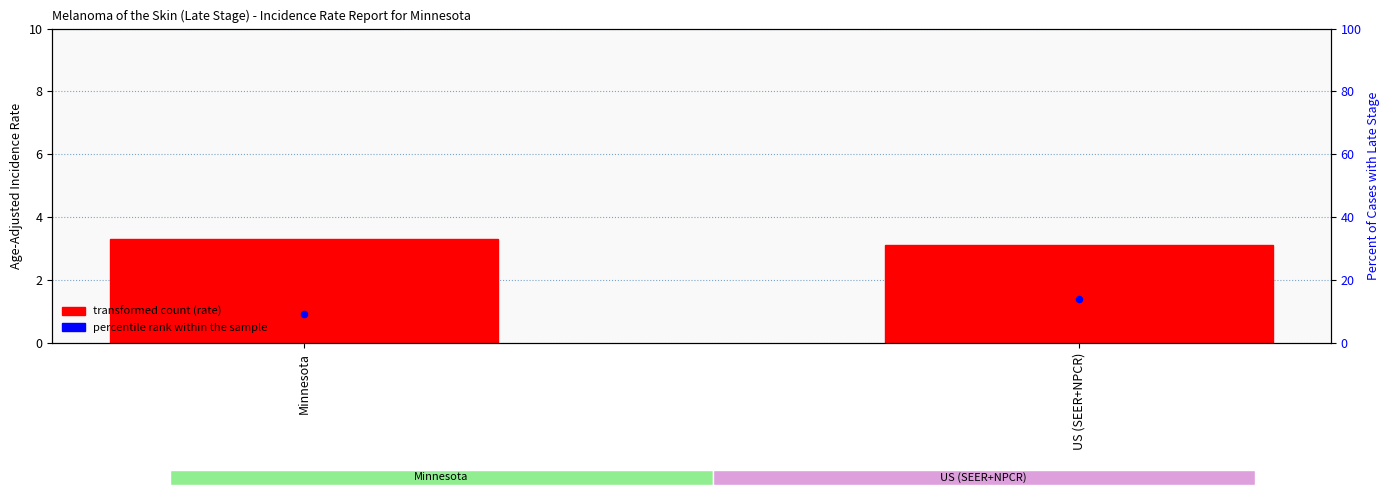

At how many categories does at least one series exceed 3?

2